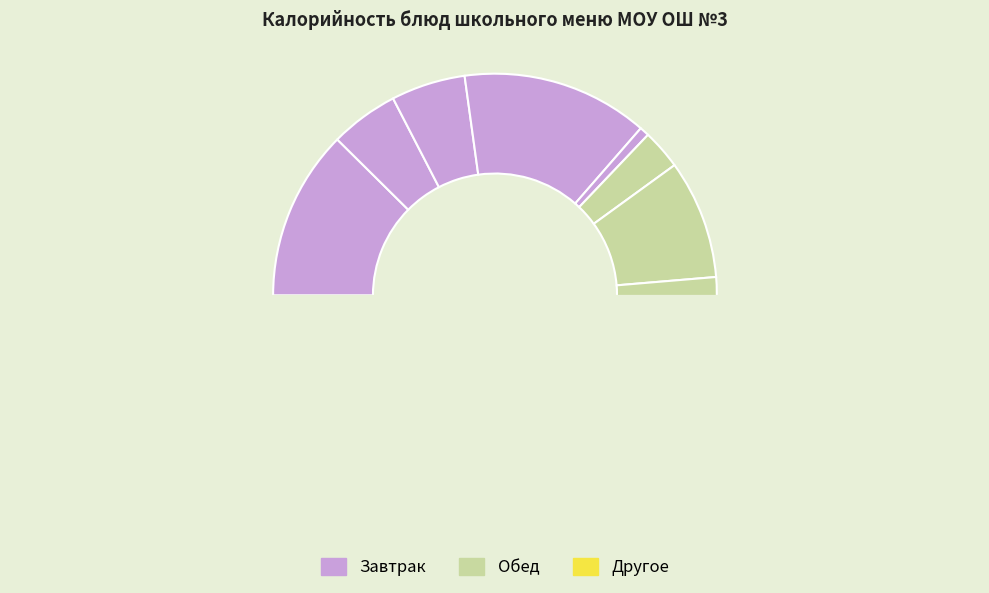

The Чай с сахаром slice represents 1% of the pie. True or false?

False